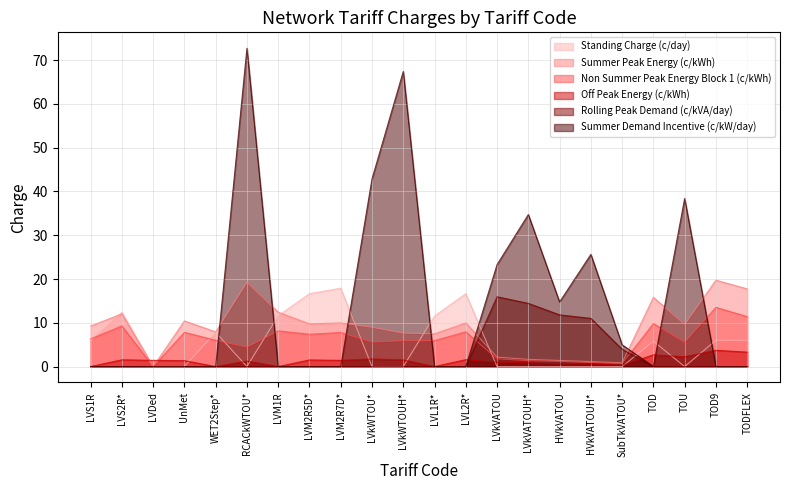

How many interior local peaks does the Rolling Peak Demand (c/kVA/day) series have?

1